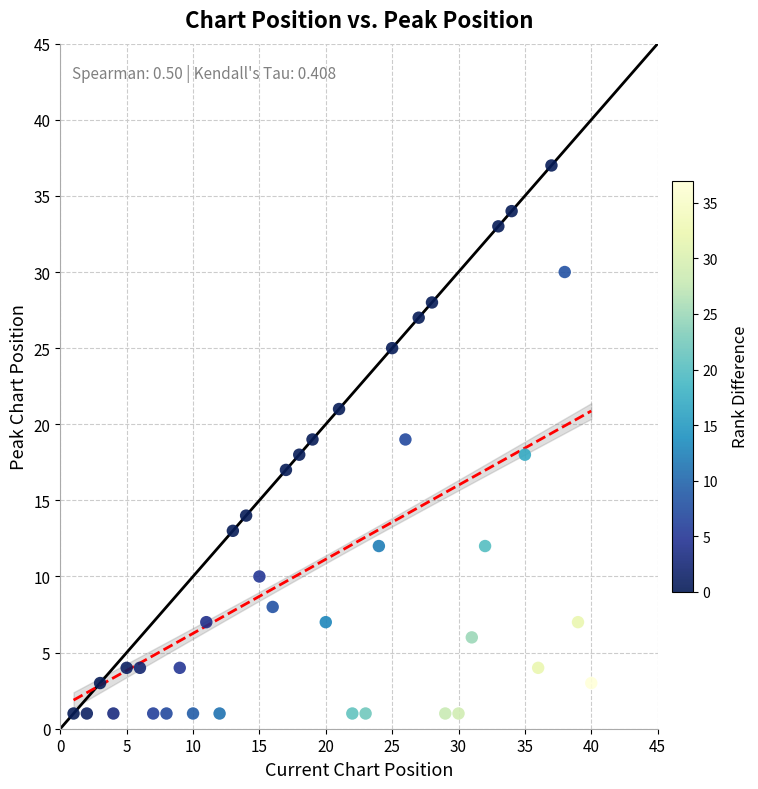

What is the range of X values (max minus min)?

39